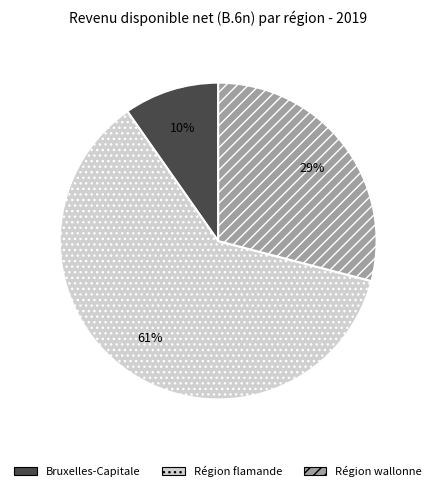

Does any single category account for the majority?

Yes